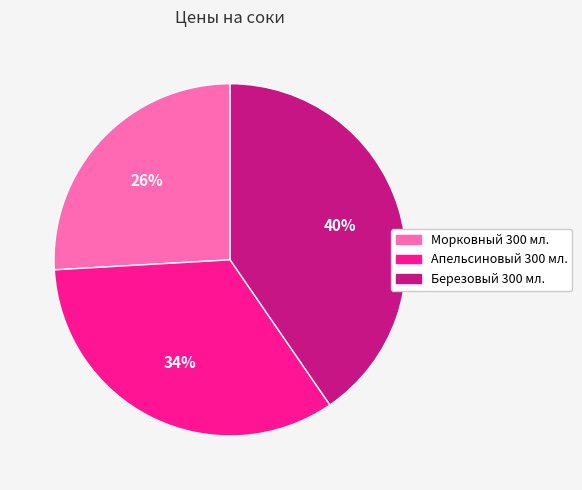

To the nearest percent, what portion does Апельсиновый 300 мл. represent?

34%